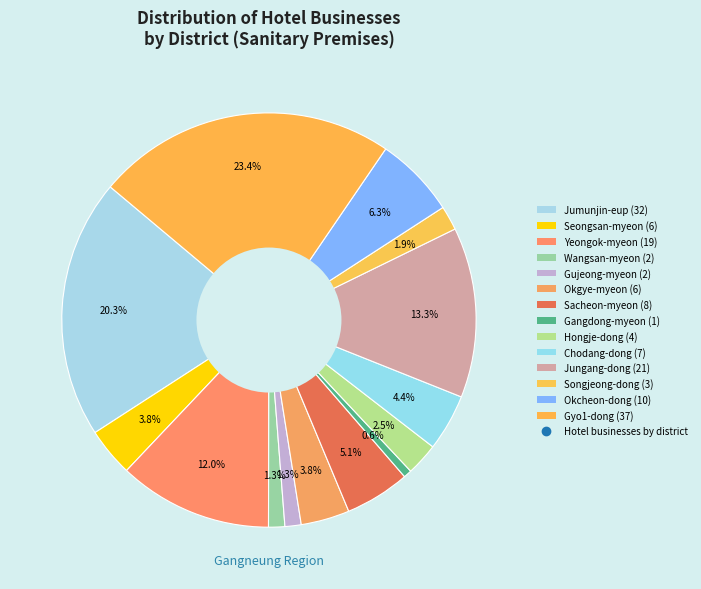

Rank the categories by value from lowest to highest.

Gangdong-myeon, Wangsan-myeon, Gujeong-myeon, Songjeong-dong, Hongje-dong, Seongsan-myeon, Okgye-myeon, Chodang-dong, Sacheon-myeon, Okcheon-dong, Yeongok-myeon, Jungang-dong, Jumunjin-eup, Gyo1-dong